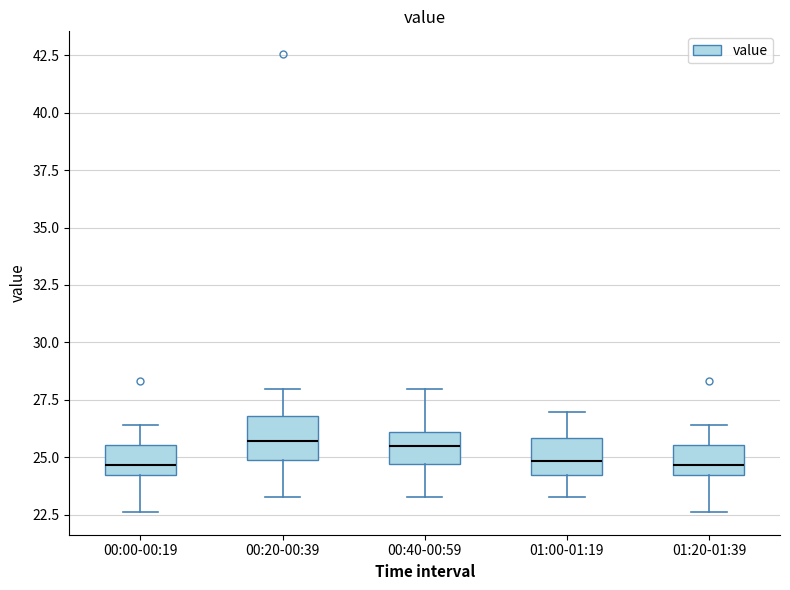

Reading left to right, read every box against the y-axis: the position of its median line, the range the box covers, and the ends of its whiskers. The values are not printed on the chart, so give them approximately, as read against the axis.

00:00-00:19: median 24.5, box 24.0 to 25.5, whiskers 22.5 to 26.5
00:20-00:39: median 25.5, box 25.0 to 27.0, whiskers 23.5 to 28.0
00:40-00:59: median 25.5, box 24.5 to 26.0, whiskers 23.5 to 28.0
01:00-01:19: median 25.0, box 24.0 to 26.0, whiskers 23.5 to 27.0
01:20-01:39: median 24.5, box 24.0 to 25.5, whiskers 22.5 to 26.5